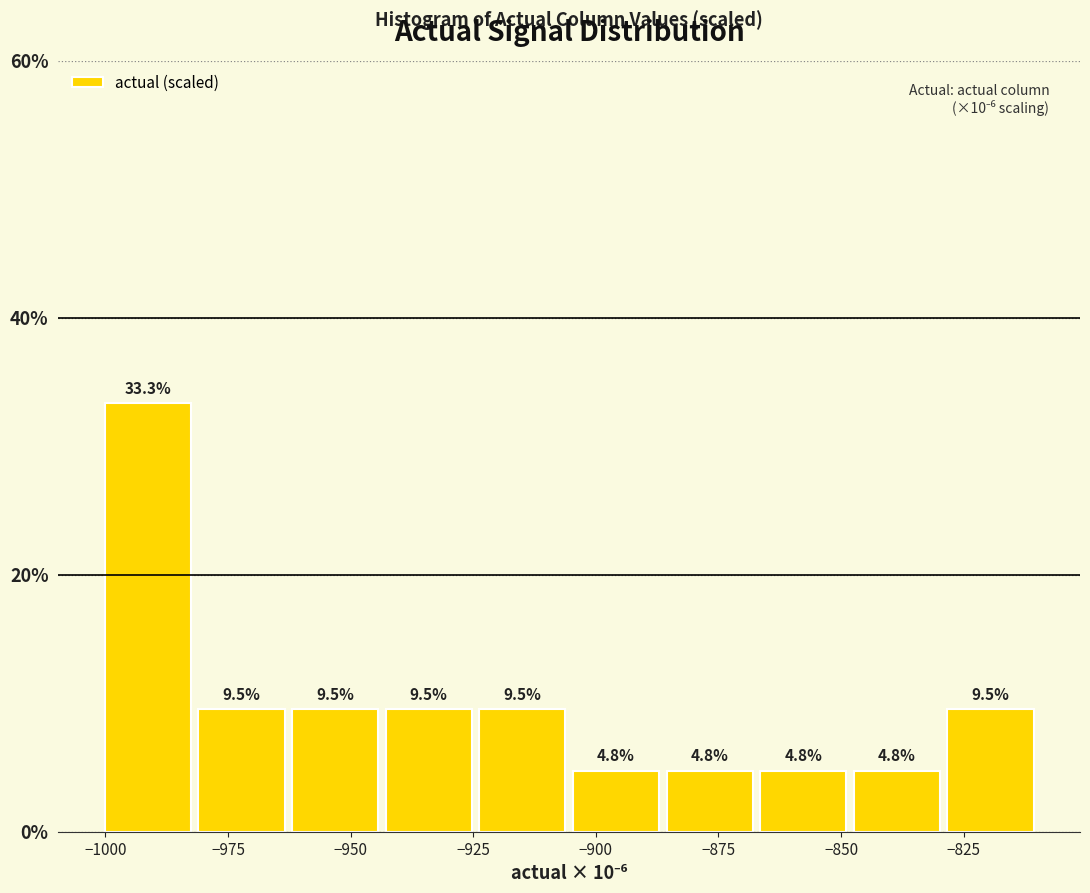

Read against the x-axis, roughly where is the centre of the tallest bar?

-990